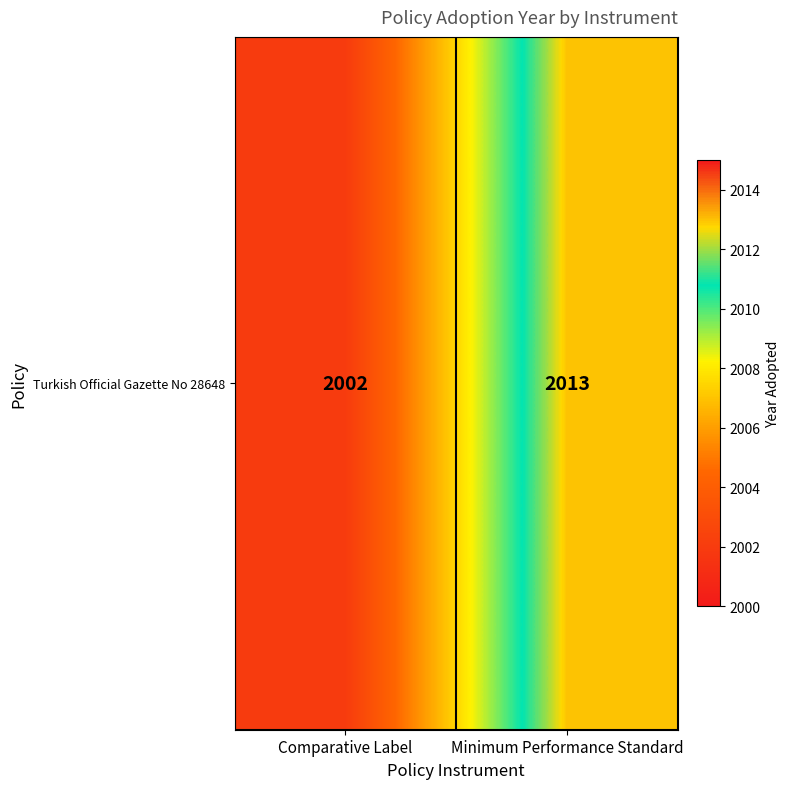

What is the difference between the maximum and minimum values?

11